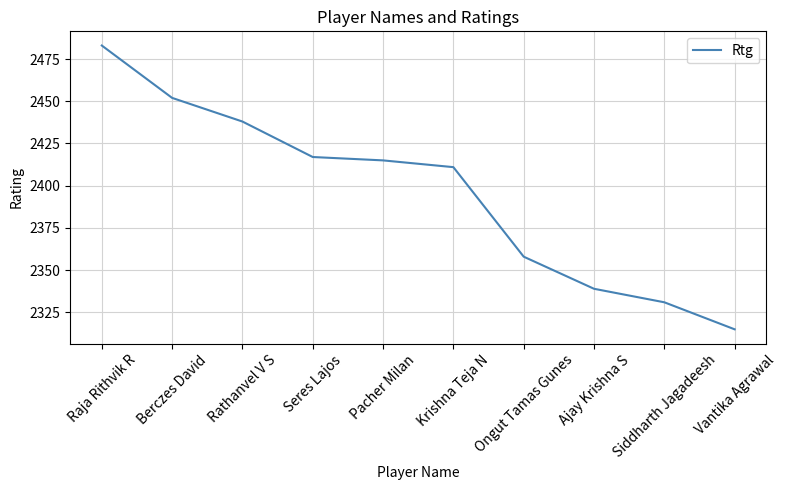

Rank the categories by value from highest to lowest.

Raja Rithvik R, Berczes David, Rathanvel V S, Seres Lajos, Pacher Milan, Krishna Teja N, Ongut Tamas Gunes, Ajay Krishna S, Siddharth Jagadeesh, Vantika Agrawal